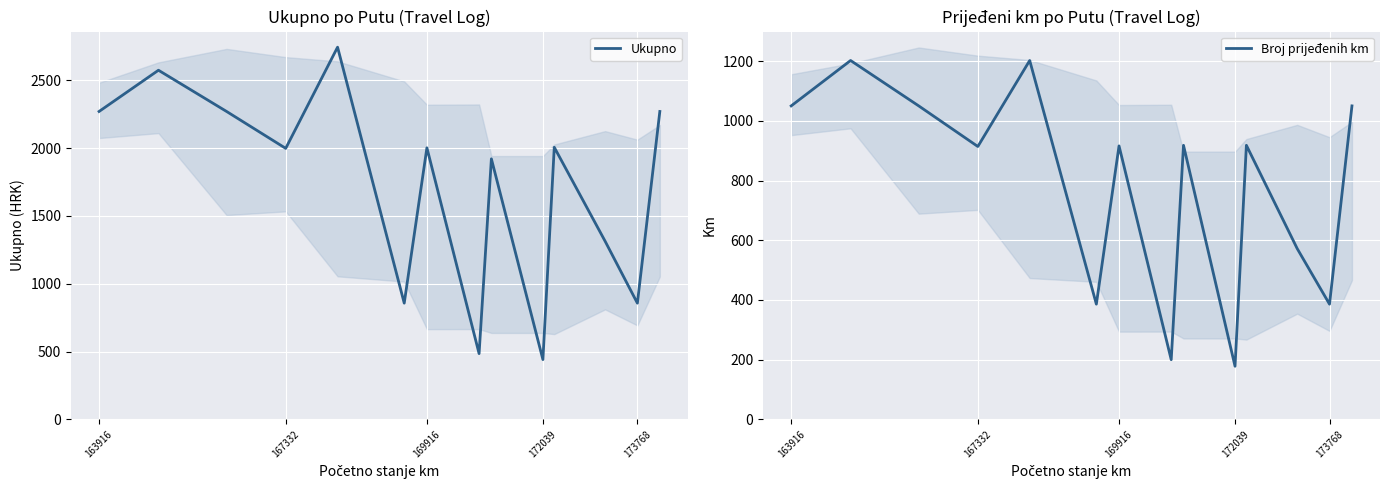

What is the value of the Ukupno point at the 4th from the left?

1998